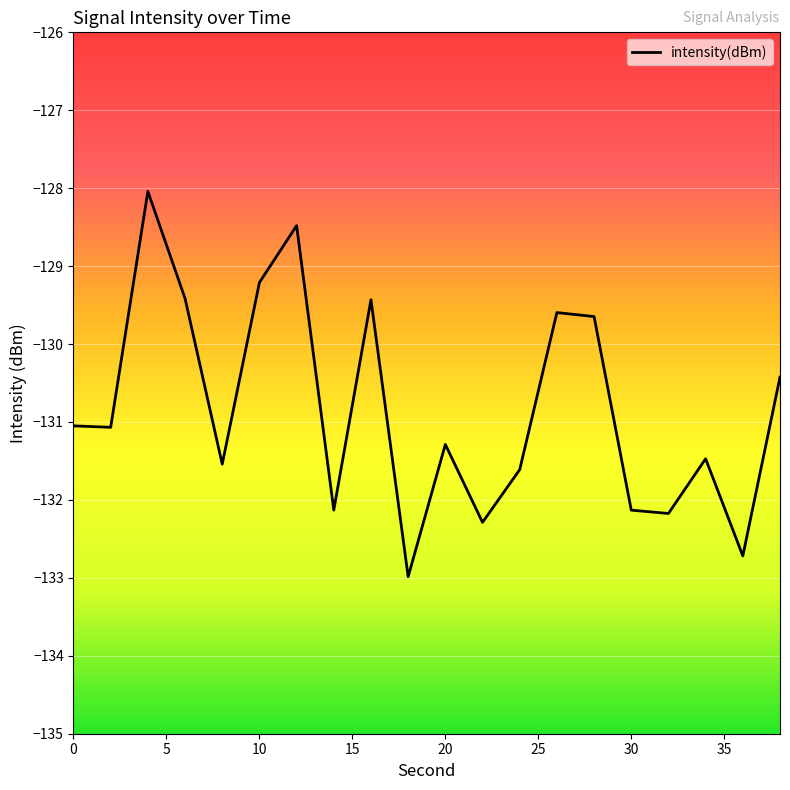

What is the difference between the maximum and minimum values?

4.9